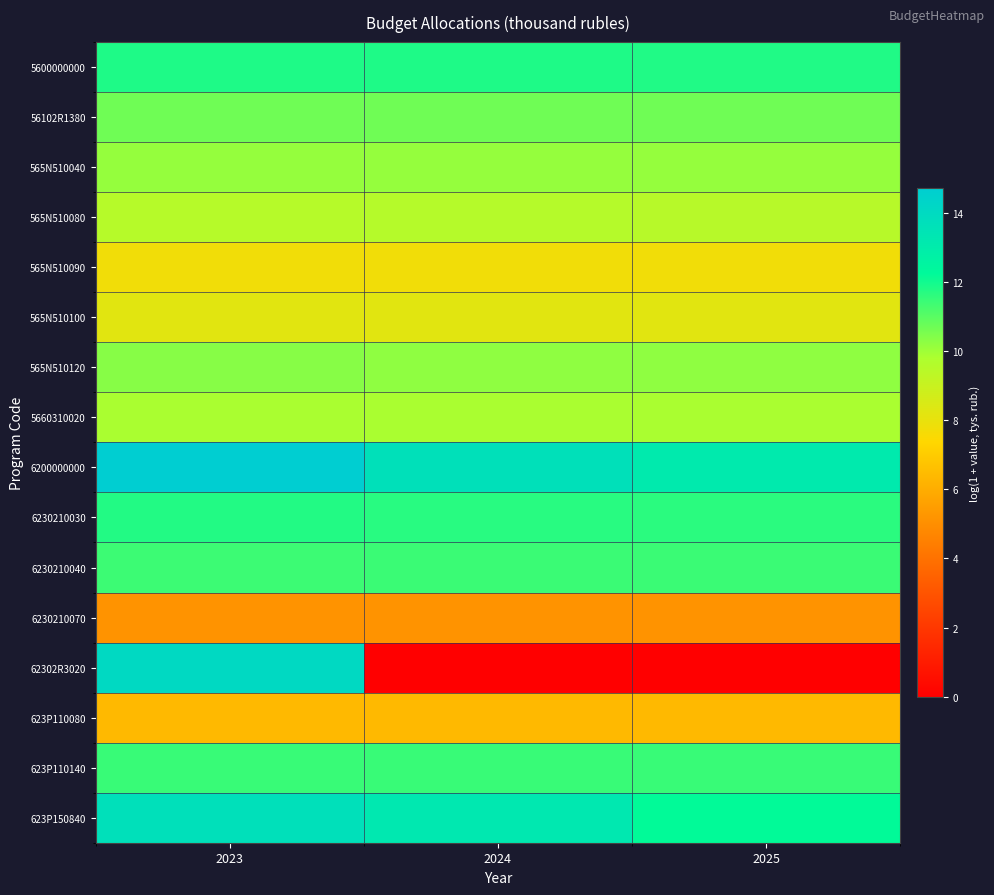

Reading left to right, what are all the values shown in this chart?

5600000000: 2023=11.8	2024=11.8	2025=11.8
56102R1380: 2023=10.7	2024=10.7	2025=10.7
565N510040: 2023=10.1	2024=10.1	2025=10.1
565N510080: 2023=9.5	2024=9.6	2025=9.5
565N510090: 2023=7.8	2024=7.8	2025=7.8
565N510100: 2023=8.2	2024=8.2	2025=8.2
565N510120: 2023=10.3	2024=10.2	2025=10.2
5660310020: 2023=9.9	2024=9.9	2025=9.9
6200000000: 2023=14.7	2024=13.7	2025=13.1
6230210030: 2023=11.8	2024=11.7	2025=11.7
6230210040: 2023=11.4	2024=11.4	2025=11.4
6230210070: 2023=5.2	2024=5.2	2025=5.2
62302R3020: 2023=14.0	2024=0.0	2025=0.0
623P110080: 2023=6.4	2024=6.4	2025=6.4
623P110140: 2023=11.5	2024=11.5	2025=11.5
623P150840: 2023=13.7	2024=13.2	2025=12.2